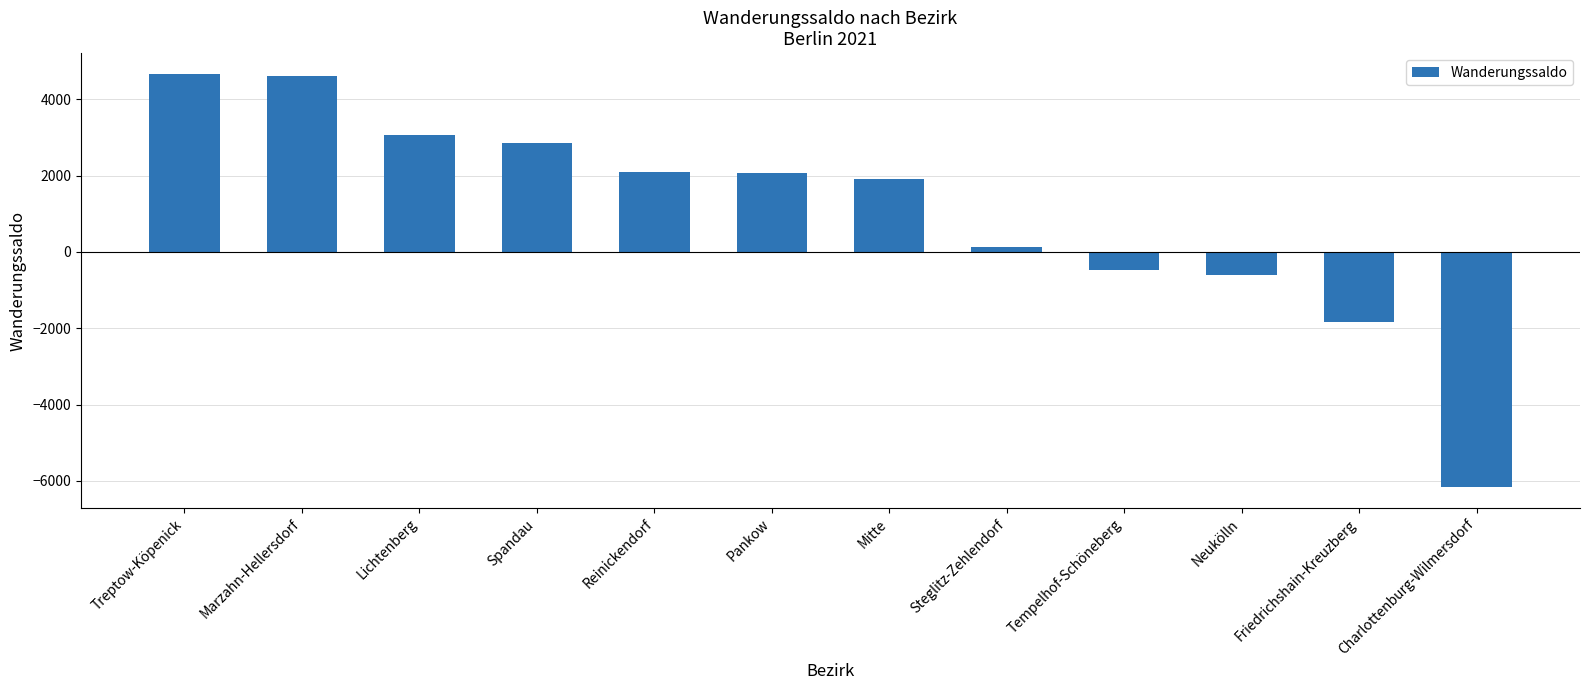

How many bars are there in total?

12